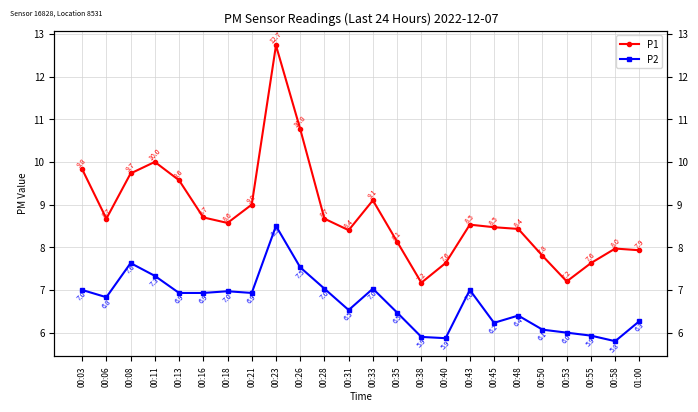

What is the value of the P1 point at the 7th from the left?

8.6